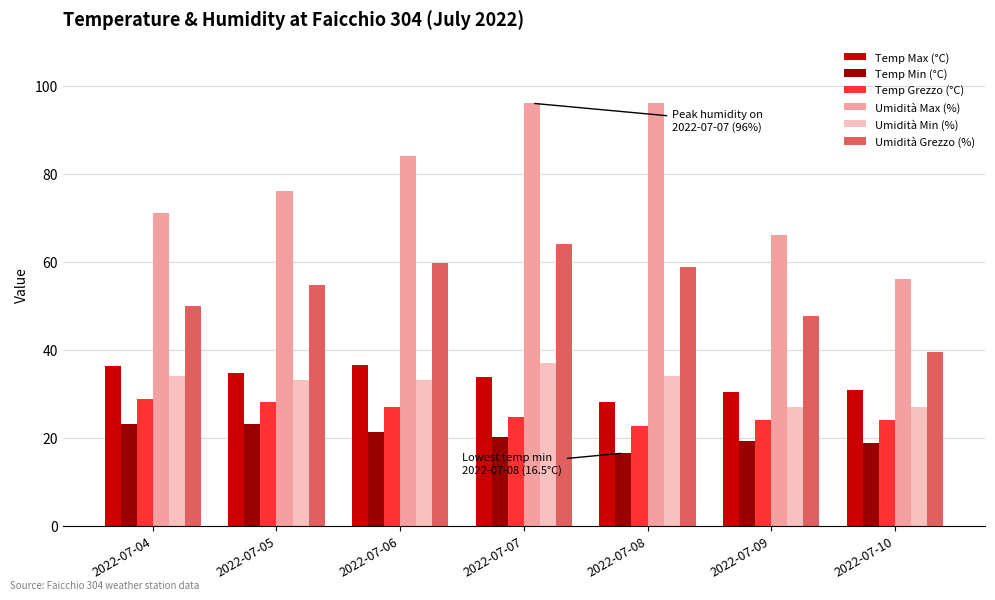

What is the difference between the maximum and second lowest values in the Temp Max (°C) series?

6.2